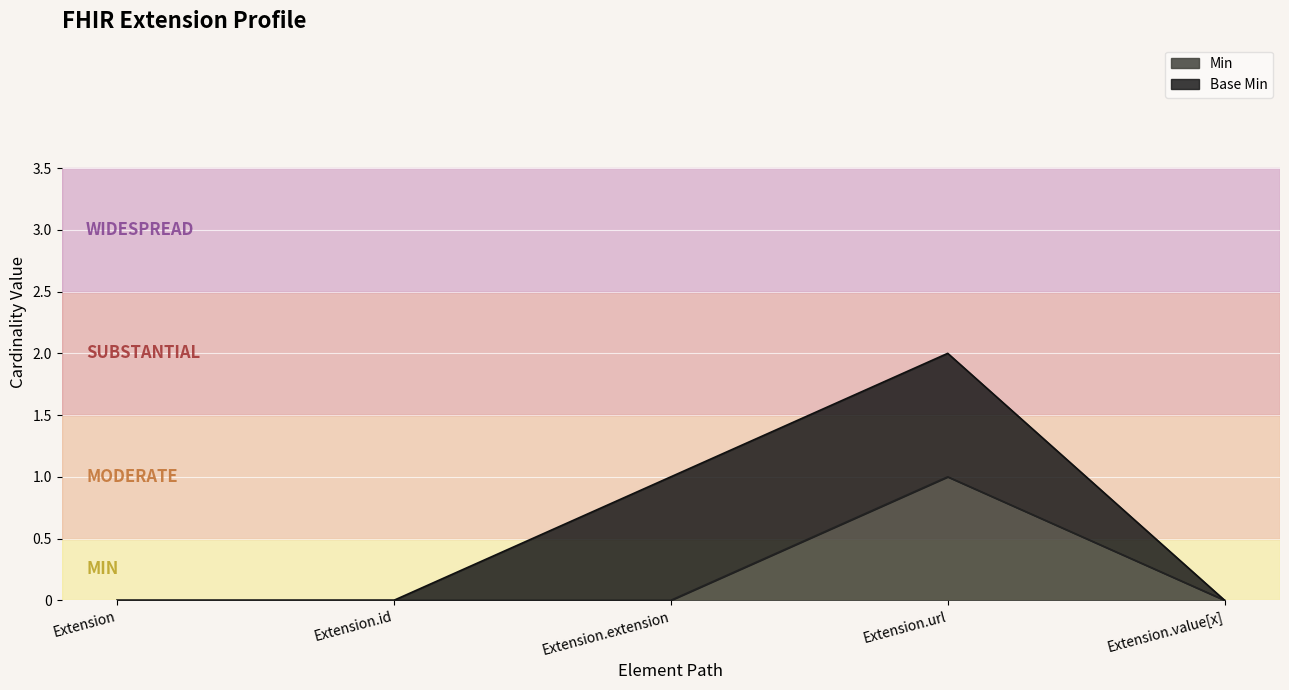

The value at Extension.url is 2. True or false?

False